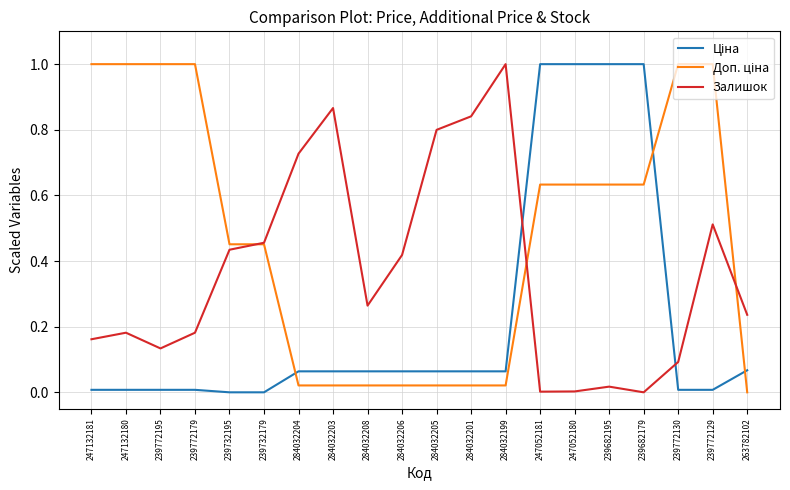

The Залишок series shows 0.0 at 239682179. True or false?

True